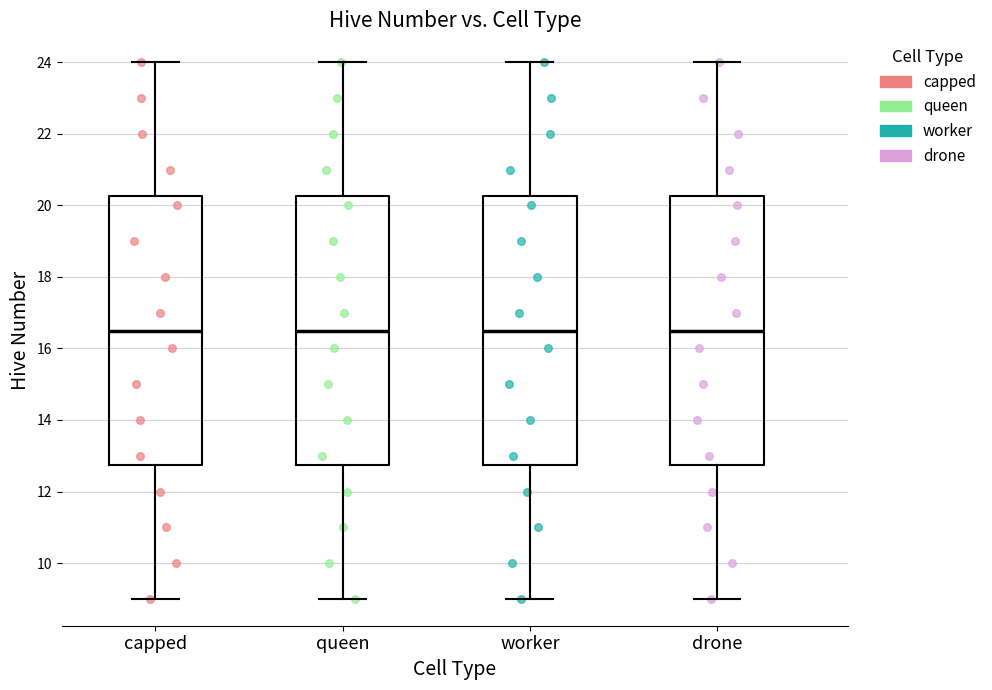

Where does the upper whisker of the box for queen end on the y-axis? The values are not printed on the chart, so give them approximately, as read against the axis.

24.0